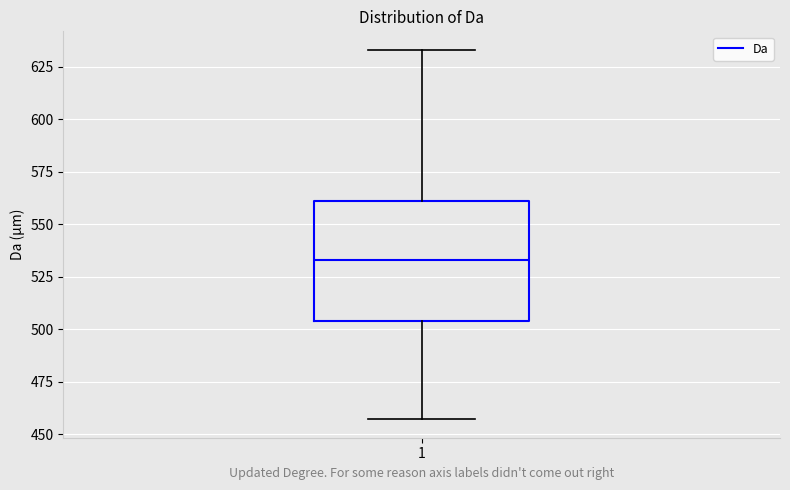

Transcribe this box plot: give where the median line is, the range the box spans, and where the two whiskers end, as read against the y-axis. The values are not printed on the chart, so give them approximately, as read against the axis.

median 535, box 505 to 560, whiskers 455 to 635